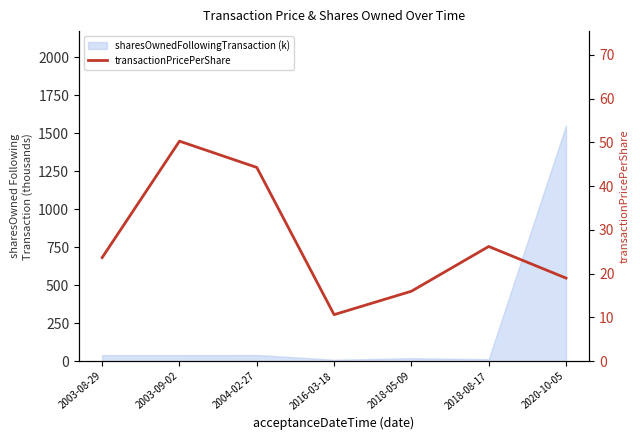

Rank the categories by value from highest to lowest.

2003-09-02, 2004-02-27, 2018-08-17, 2003-08-29, 2020-10-05, 2018-05-09, 2016-03-18